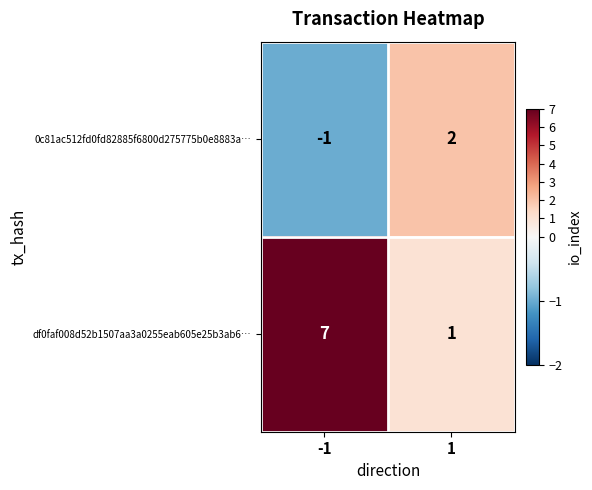

The value of df0faf008d52b1507aa3a0255eab605e25b3ab6… at -1 is 3. True or false?

False